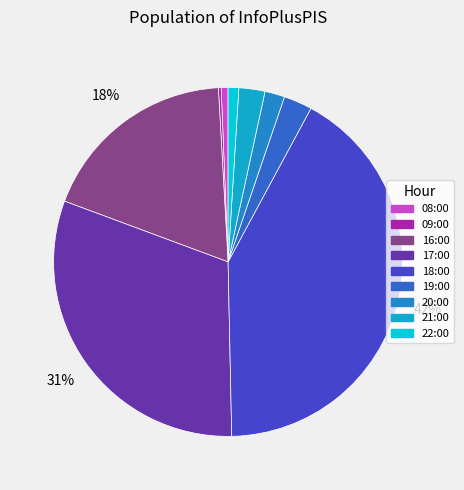

How many segments does this pie chart have?

9